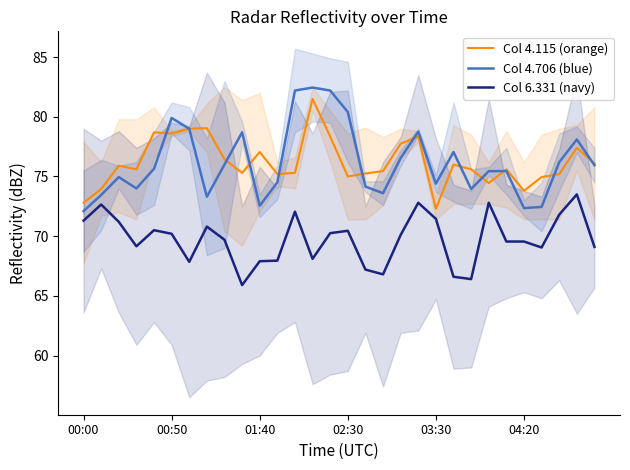

Is it true that Col 6.331 (navy) equals 41.4 at 01:40?

False